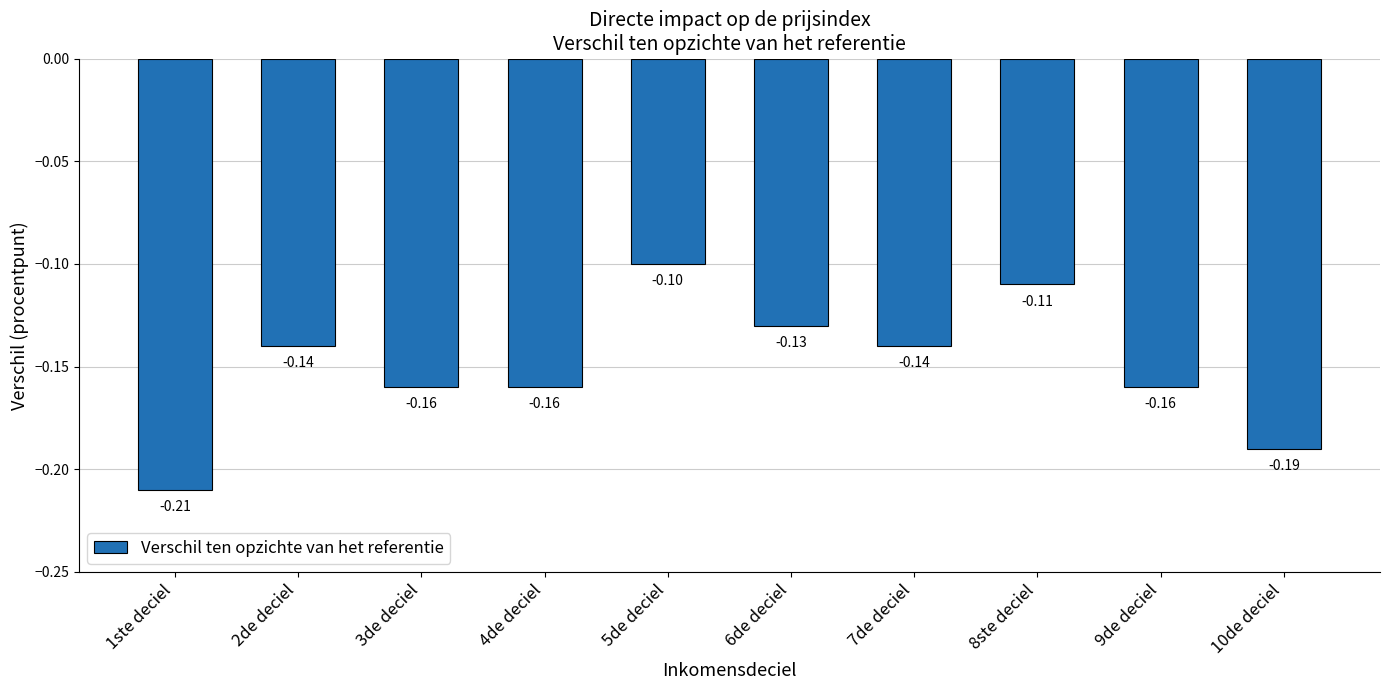

True or false: the data shows -0.0 at 7de deciel.

False